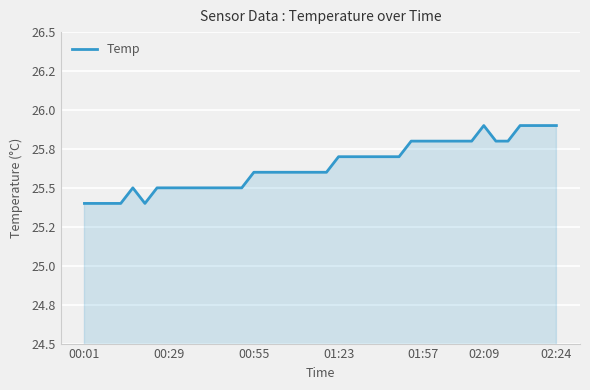

Is this an area chart (filled region under the line)?

Yes